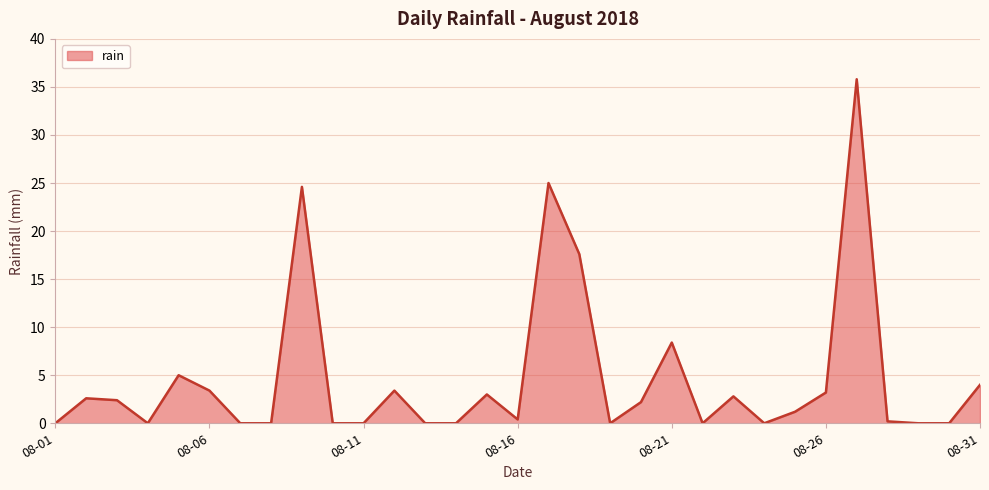

What is the maximum value shown in the chart?

35.8